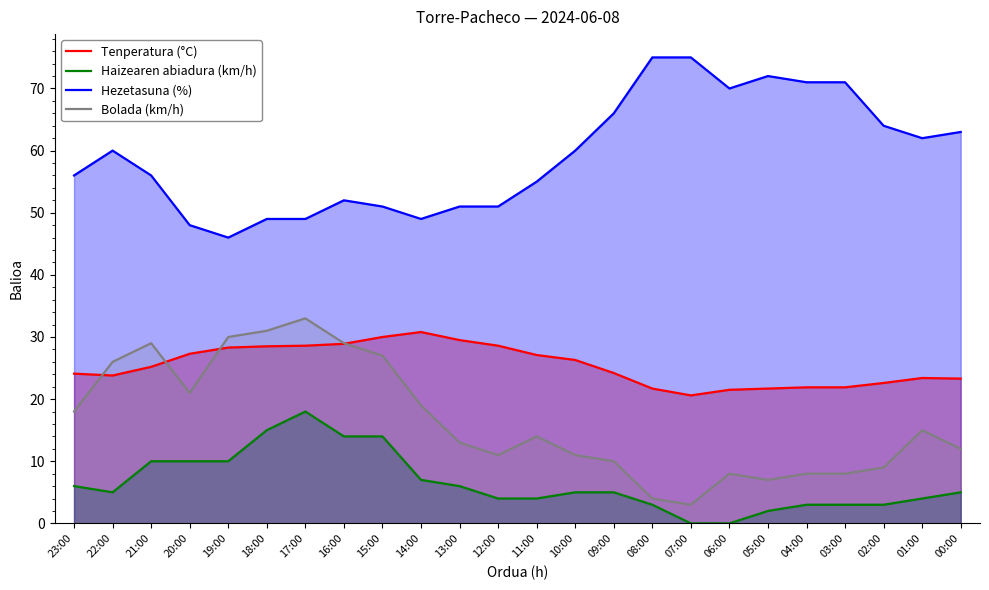

True or false: Haizearen abiadura (km/h) and Hezetasuna (%) cross at least once.

False